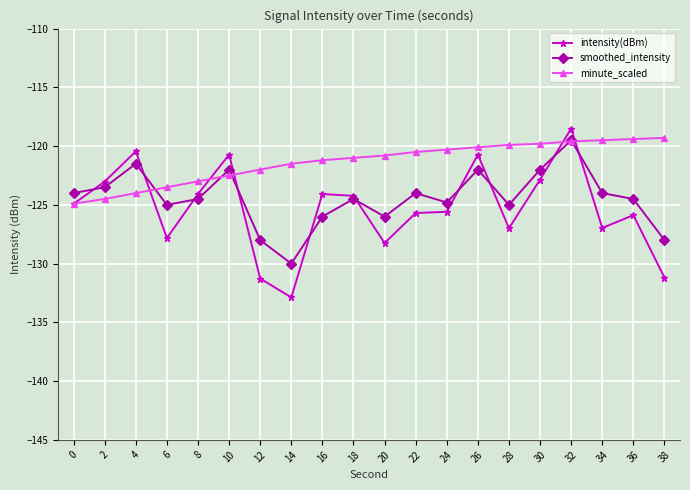

What value does the smoothed_intensity series have at 34?

-124.0